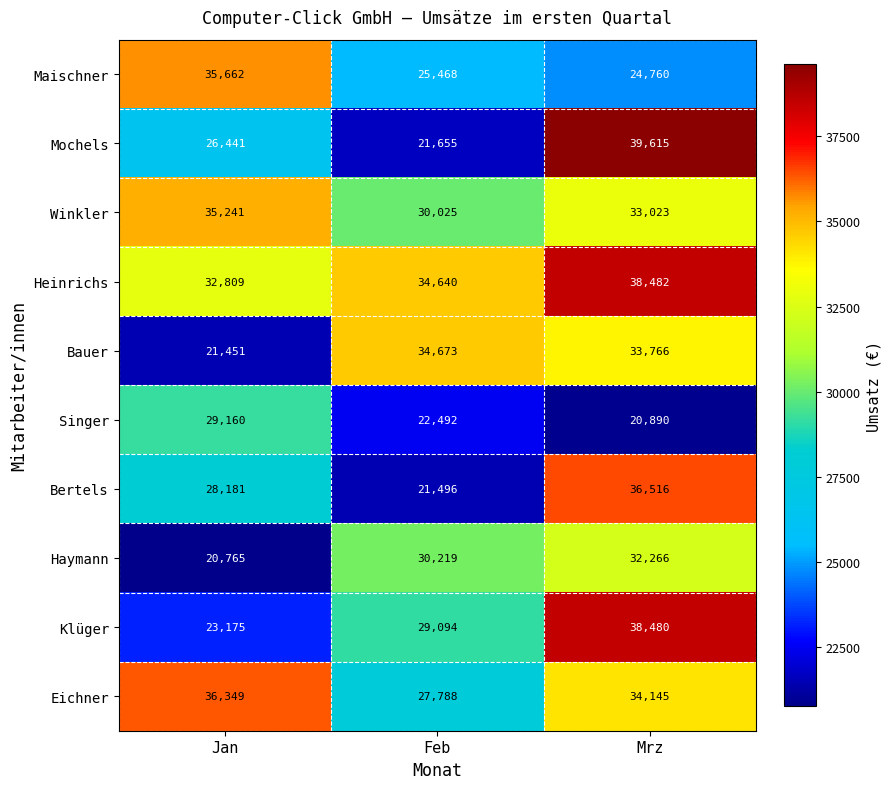

What is the sum of the Mochels values at Feb and Mrz?

61270